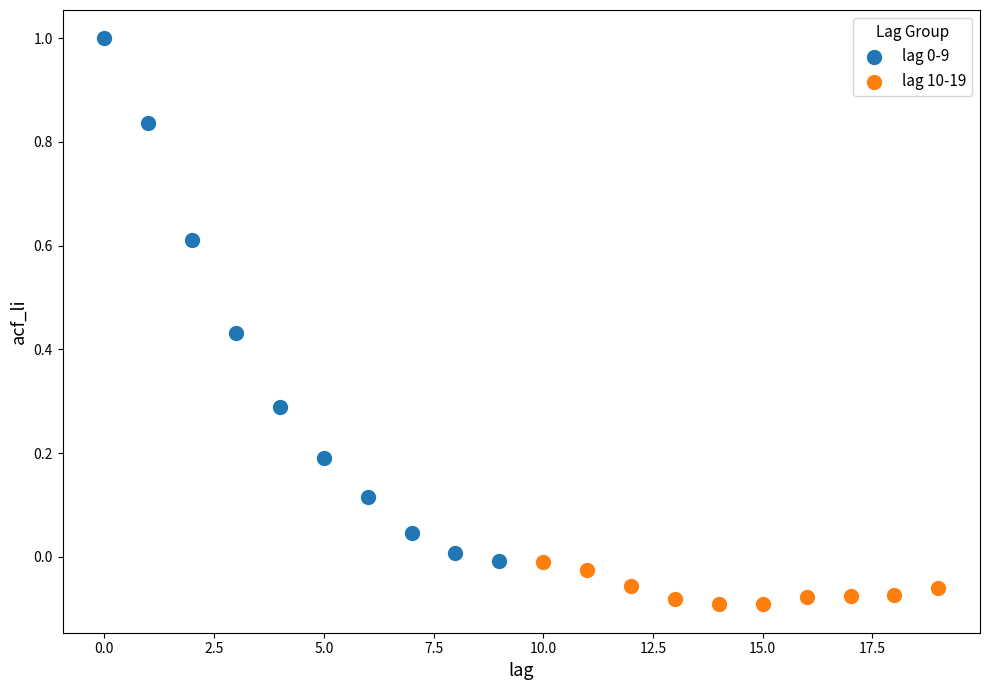

Which series contains the lowest Y value?

lag 10-19